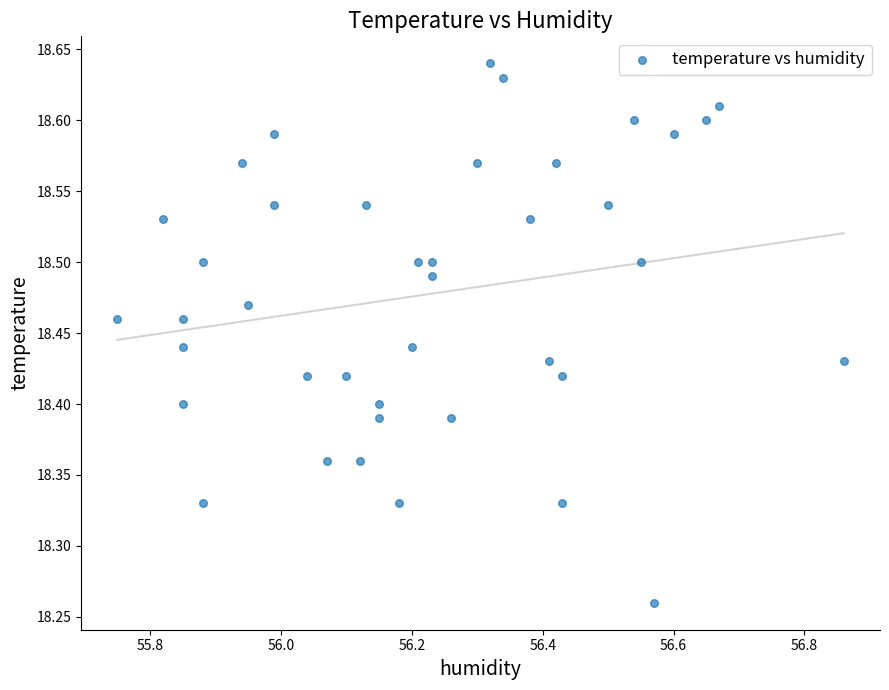

What is the range of X values (max minus min)?

1.1